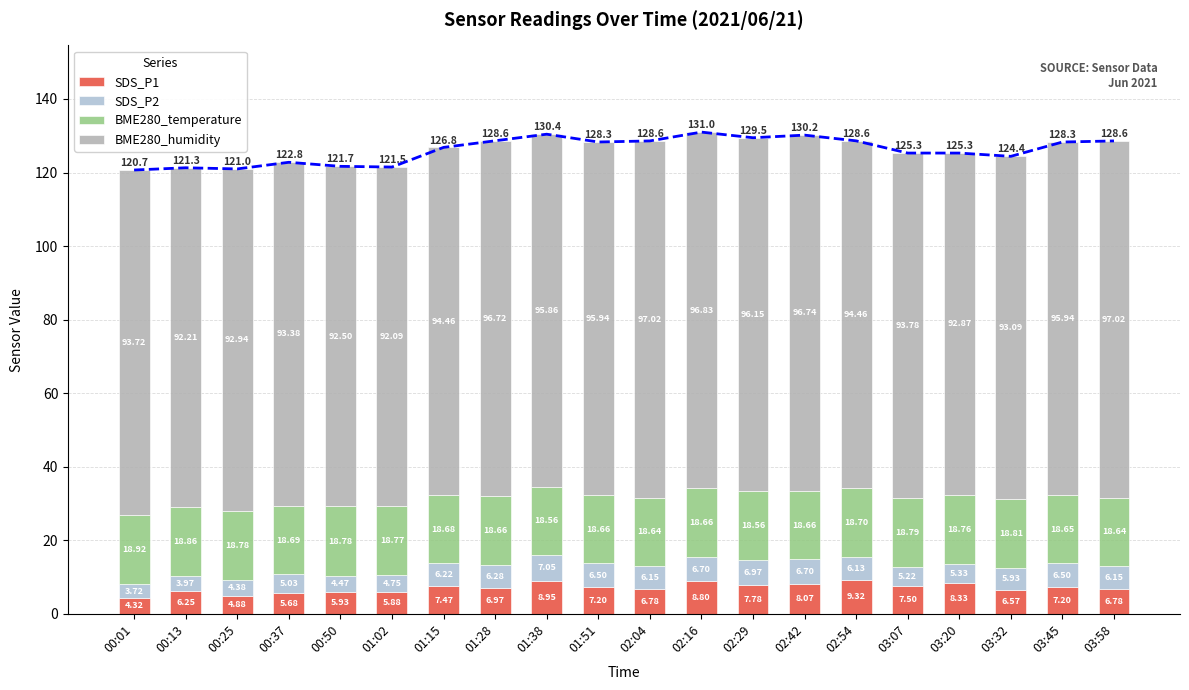

Does the chart contain any negative values?

No